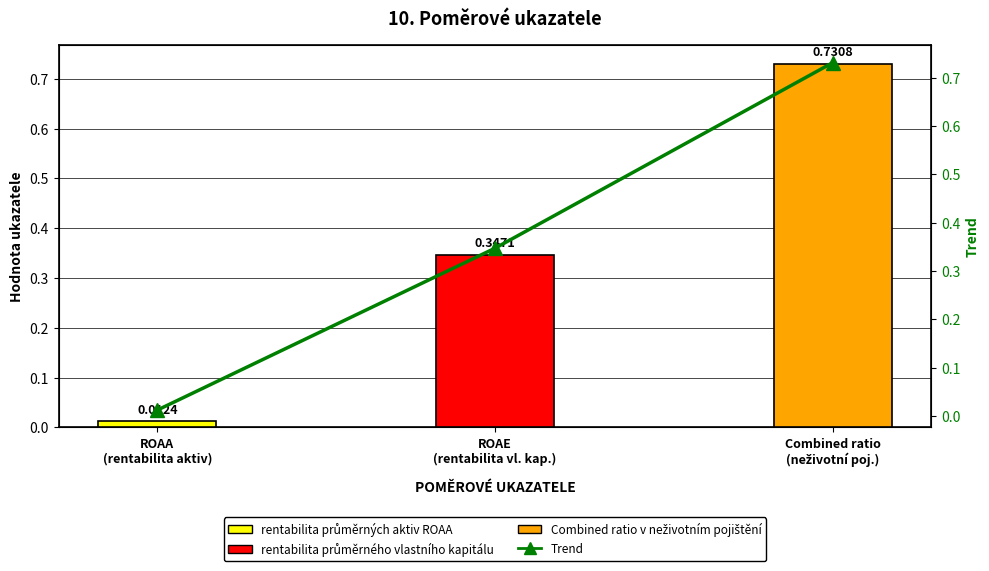

What is the sum of the values at ROAE
(rentabilita vl. kap.) and Combined ratio
(neživotní poj.)?

1.1